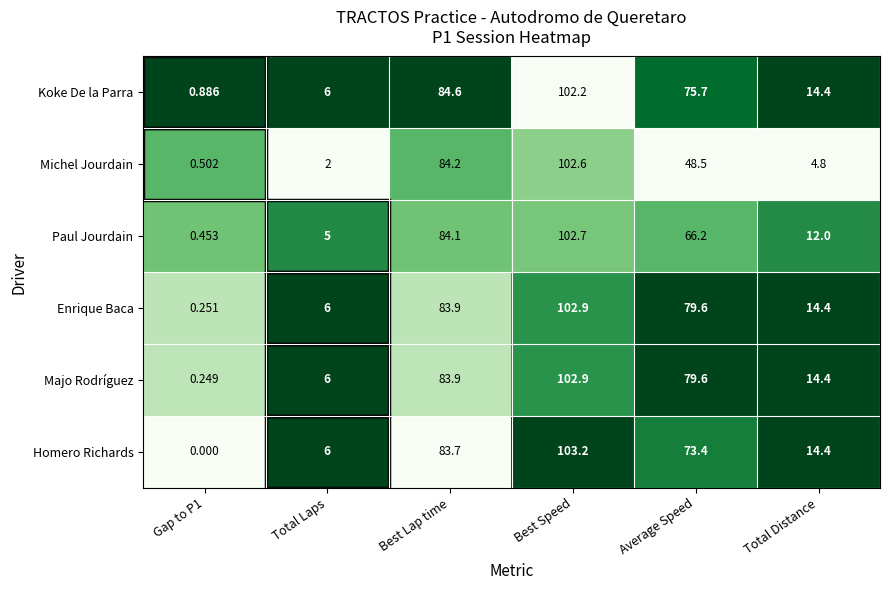

At which label does Koke De la Parra reach its peak?

Best Speed